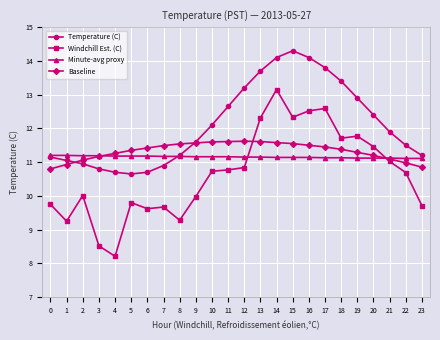

What are all the series names shown in the legend?

Temperature (C), Windchill Est. (C), Minute-avg proxy, Baseline